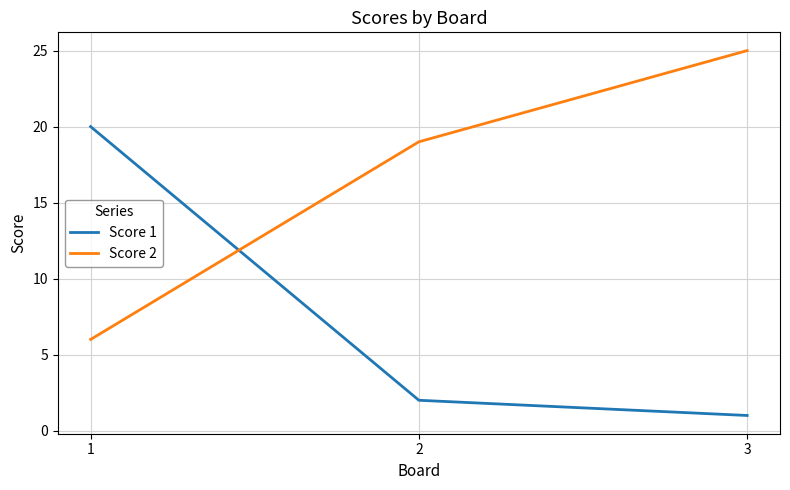

What is the minimum value for Score 1?

1